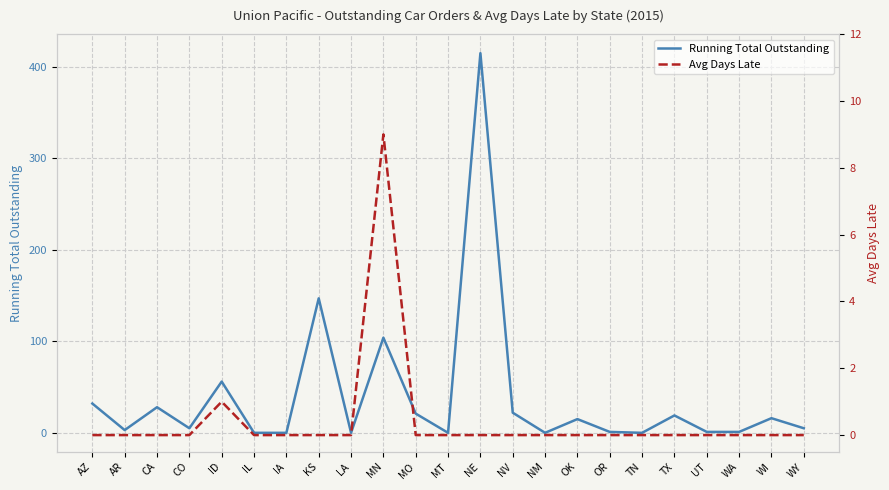

What is the spread (max minus min) of values at CA?

28